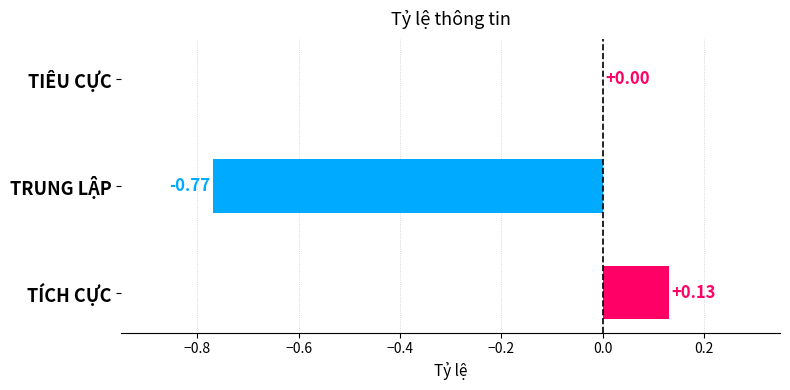

What is the sum of all values?

-0.6